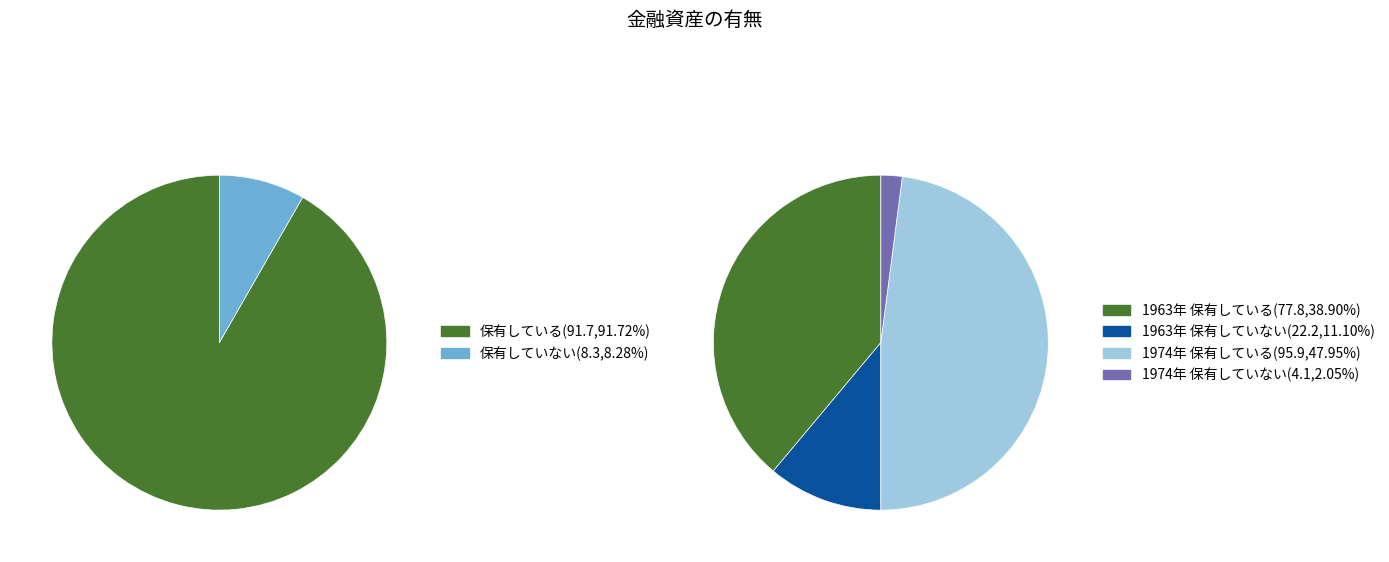

Between 1969年 and 1974年, which series saw the biggest shift?

保有している